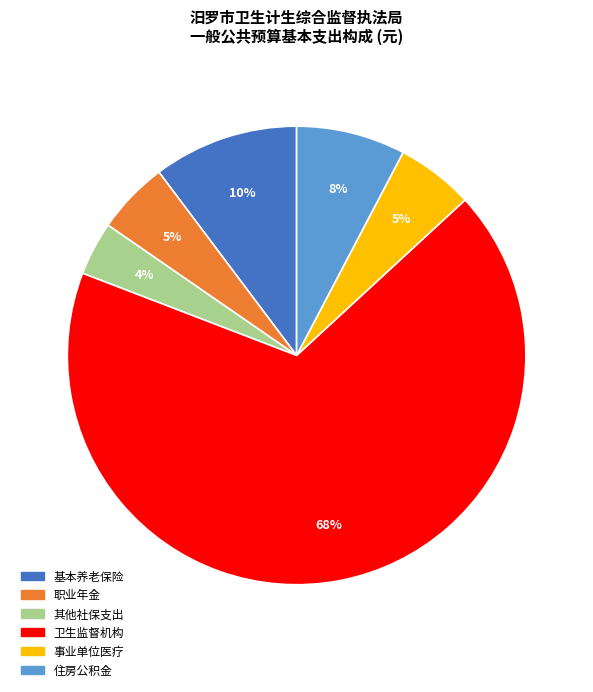

Count the number of slices in the pie.

6